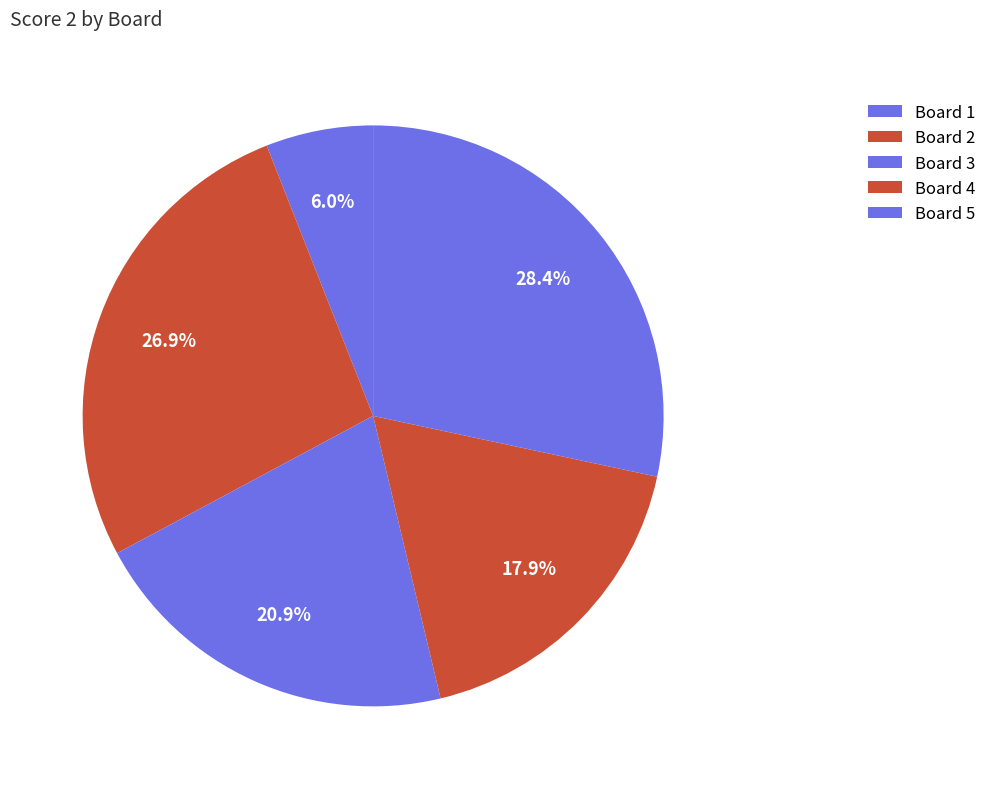

Is it true that Board 4 is 18% of the pie?

True